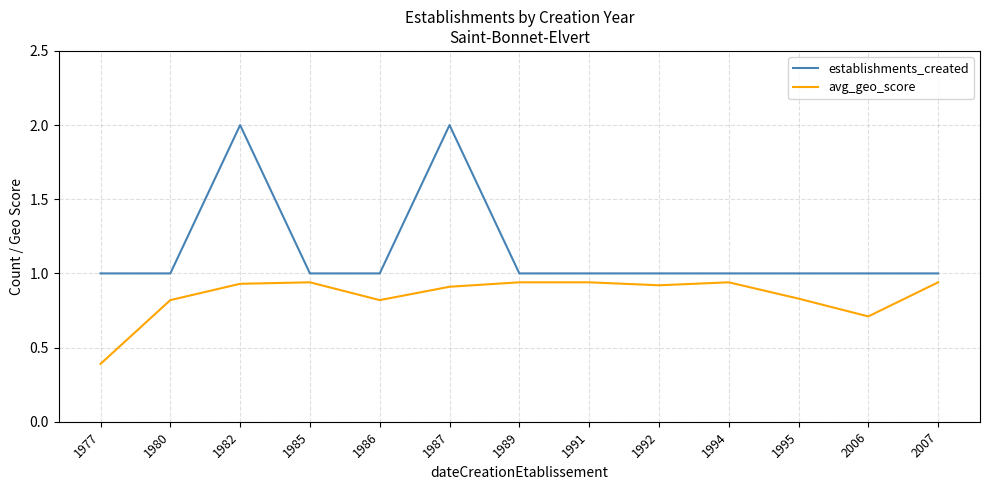

Is the value of avg_geo_score at 1991 greater than the value of establishments_created at 1986?

No